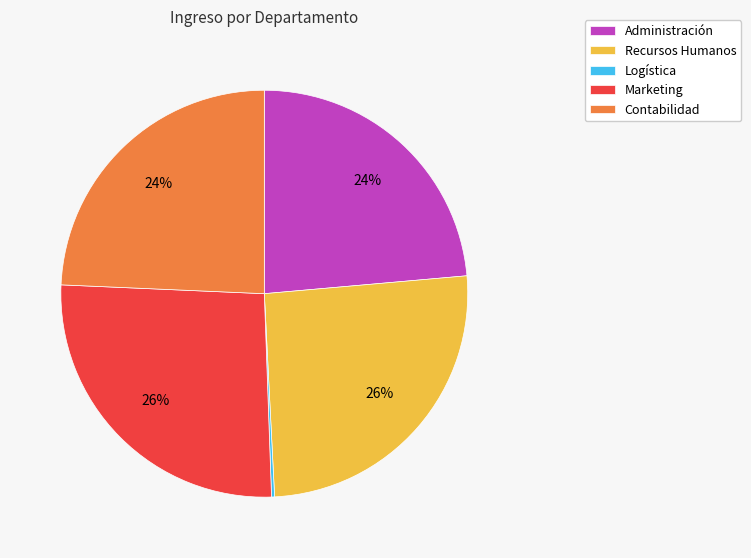

What is the ratio of the value at Contabilidad to the value at Recursos Humanos?

0.9